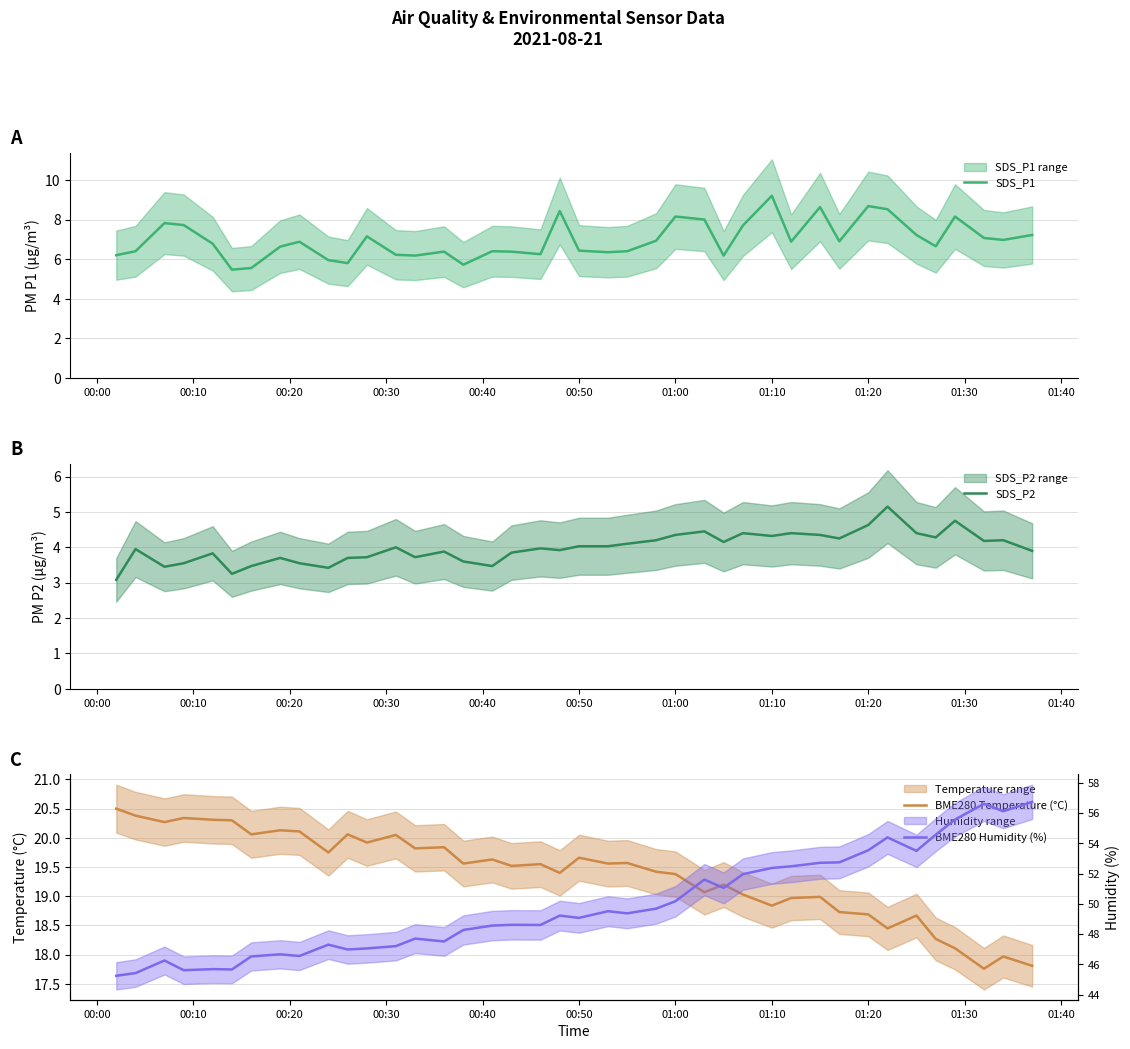

At how many categories does at least one series exceed 27?

40